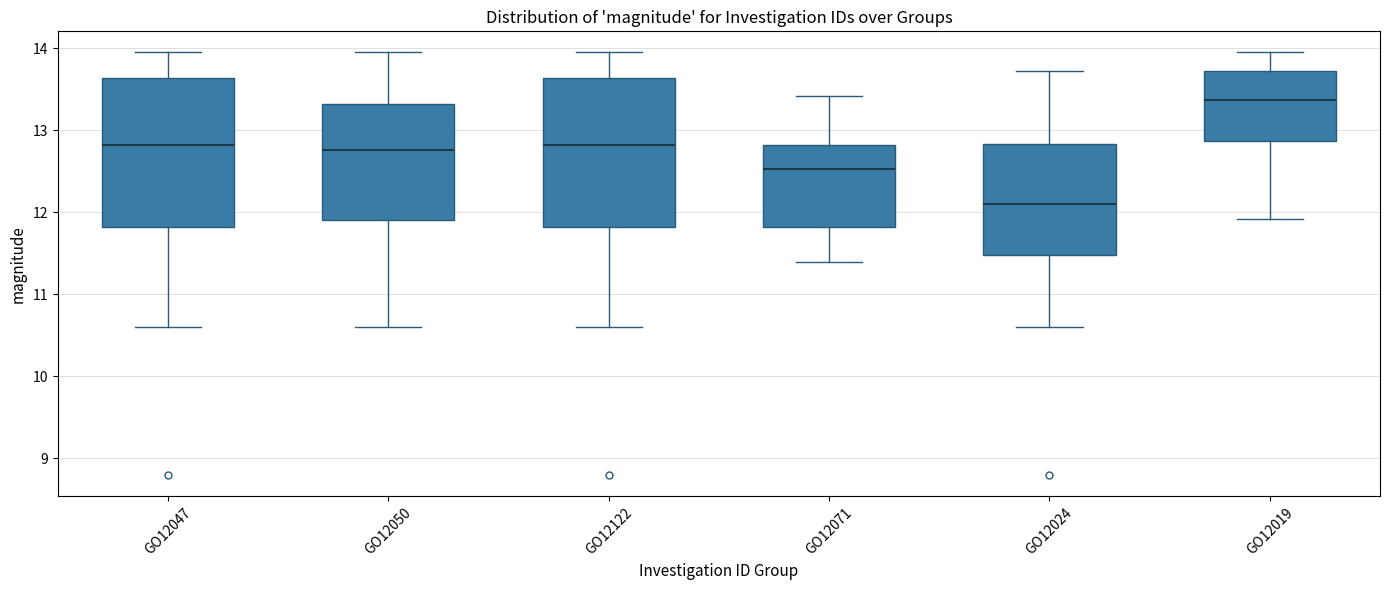

Where is the lower edge of the box for GO12024 on the y-axis? The values are not printed on the chart, so give them approximately, as read against the axis.

11.5